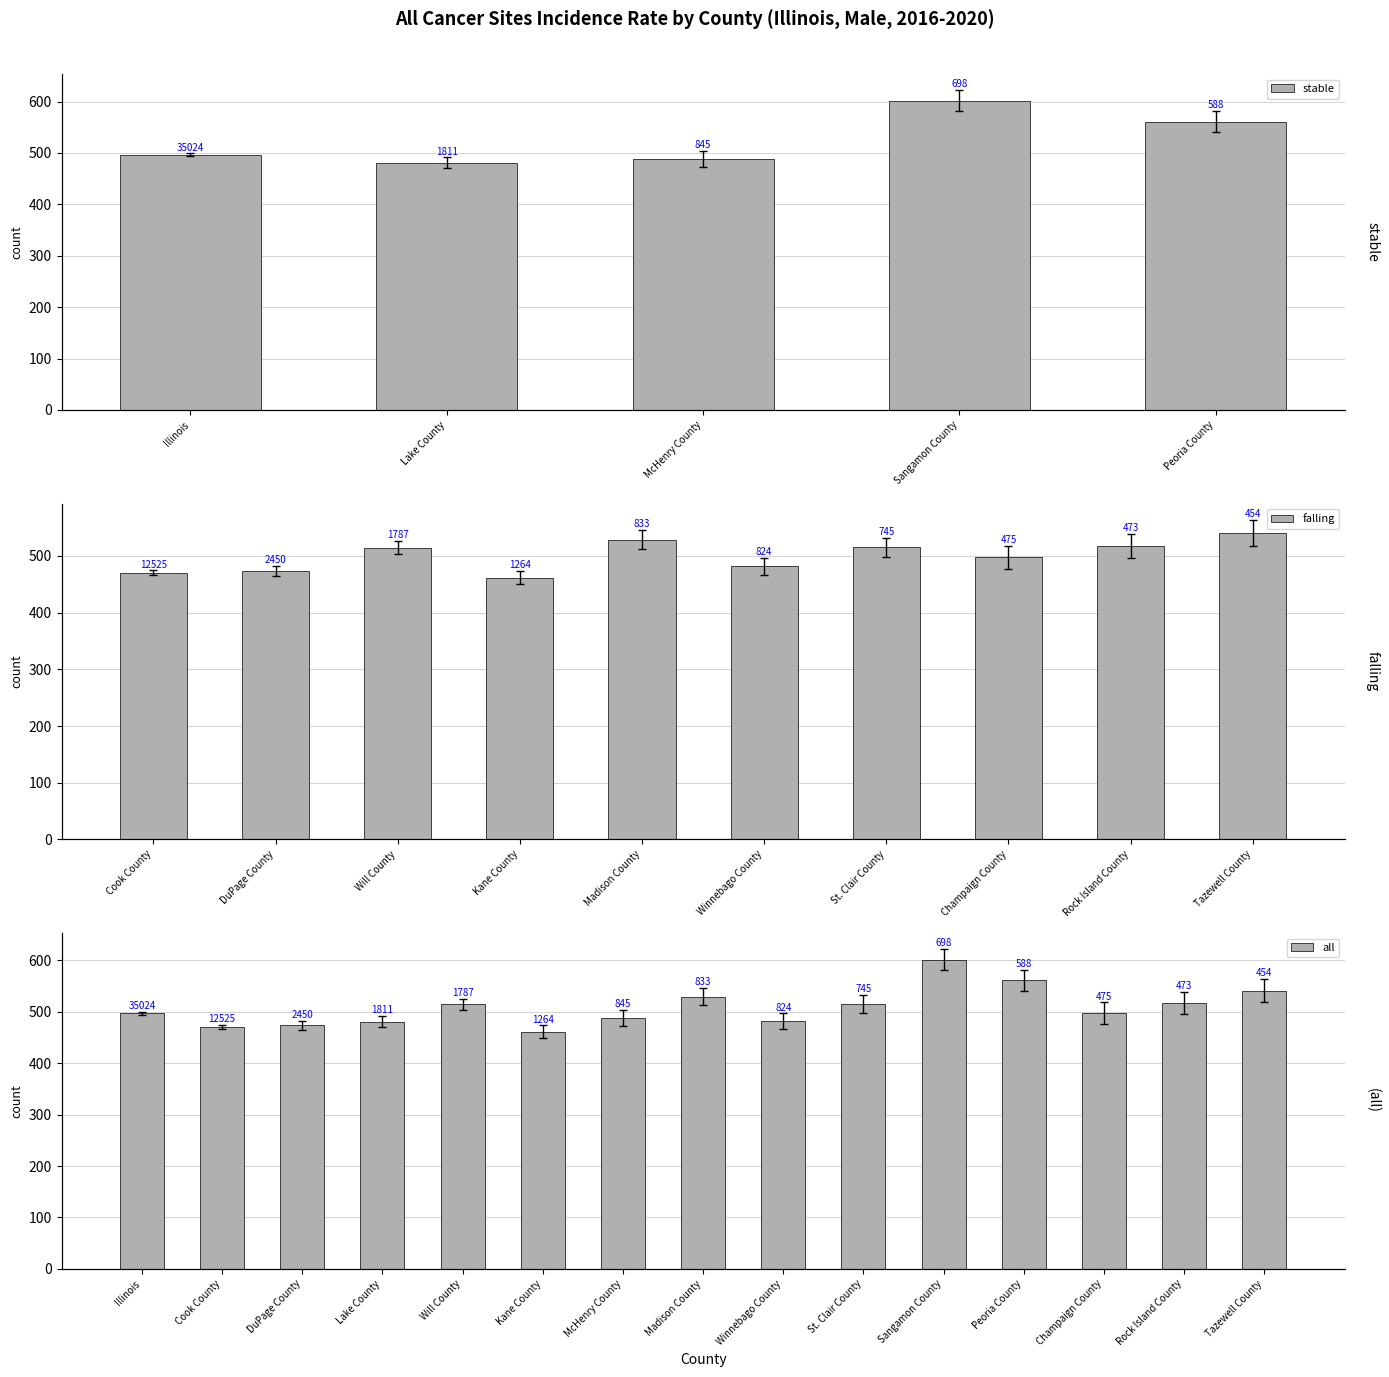

What is the difference between the Age-Adjusted Incidence Rate values at DuPage County and Madison County?

55.5